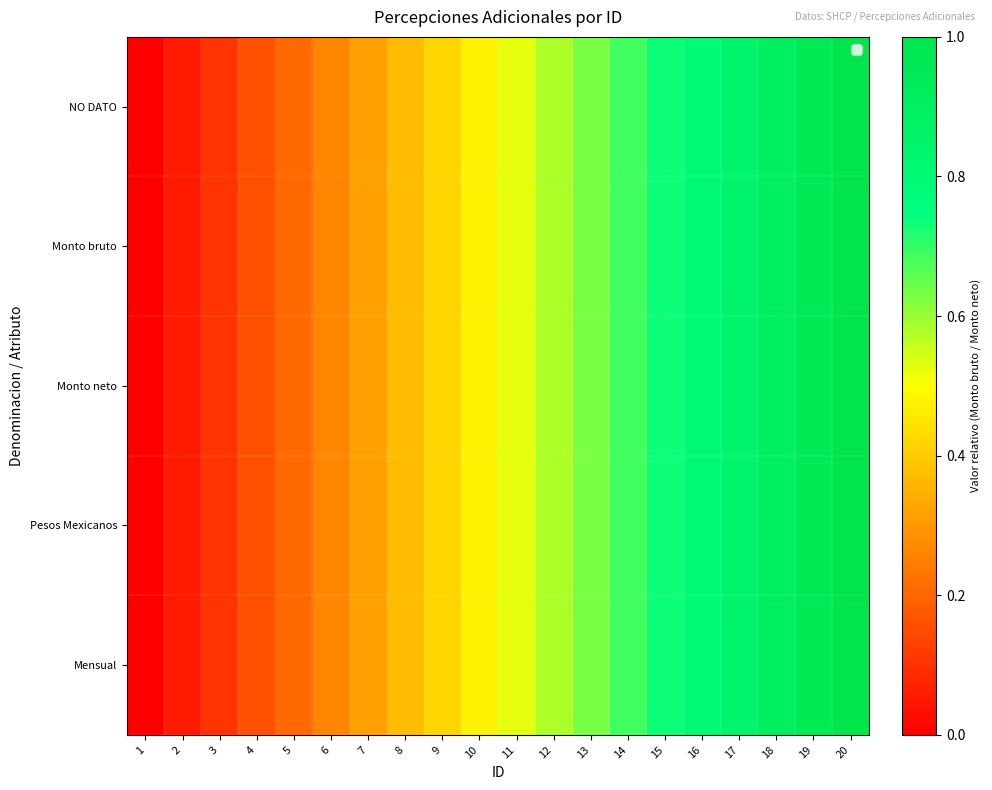

Rank the series at 10 from lowest to highest value.

NO DATO, Monto bruto, Monto neto, Pesos Mexicanos, Mensual